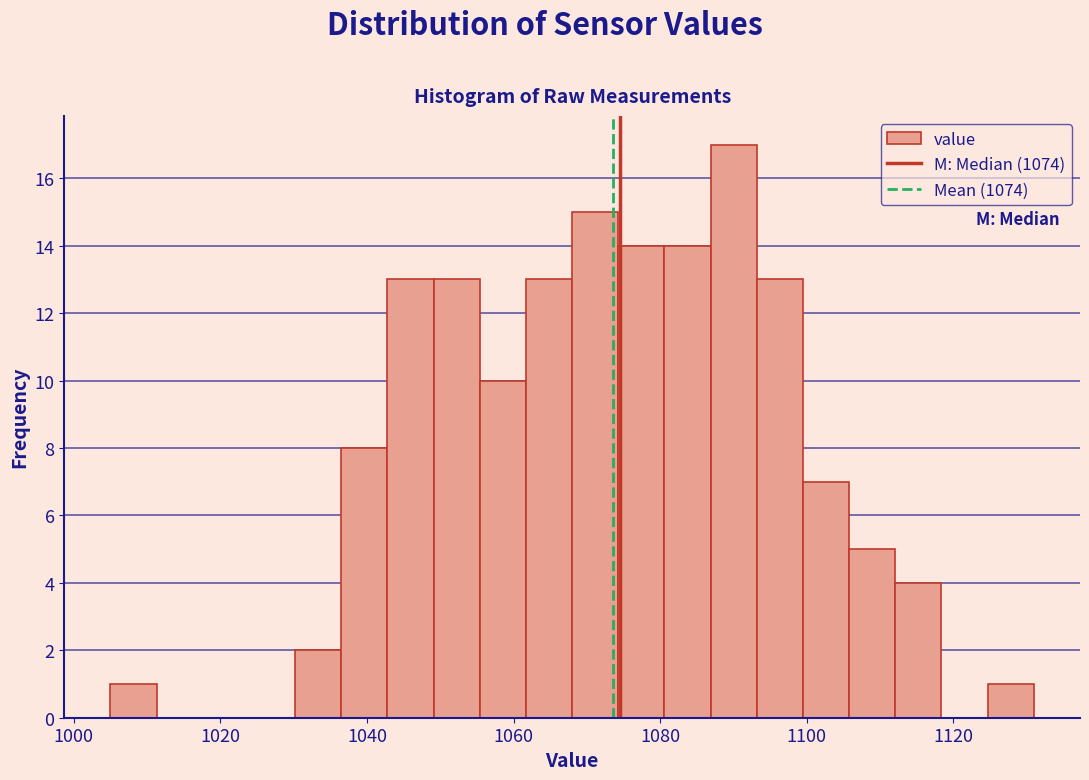

Read against the x-axis, roughly where is the centre of the tallest bar?

1090